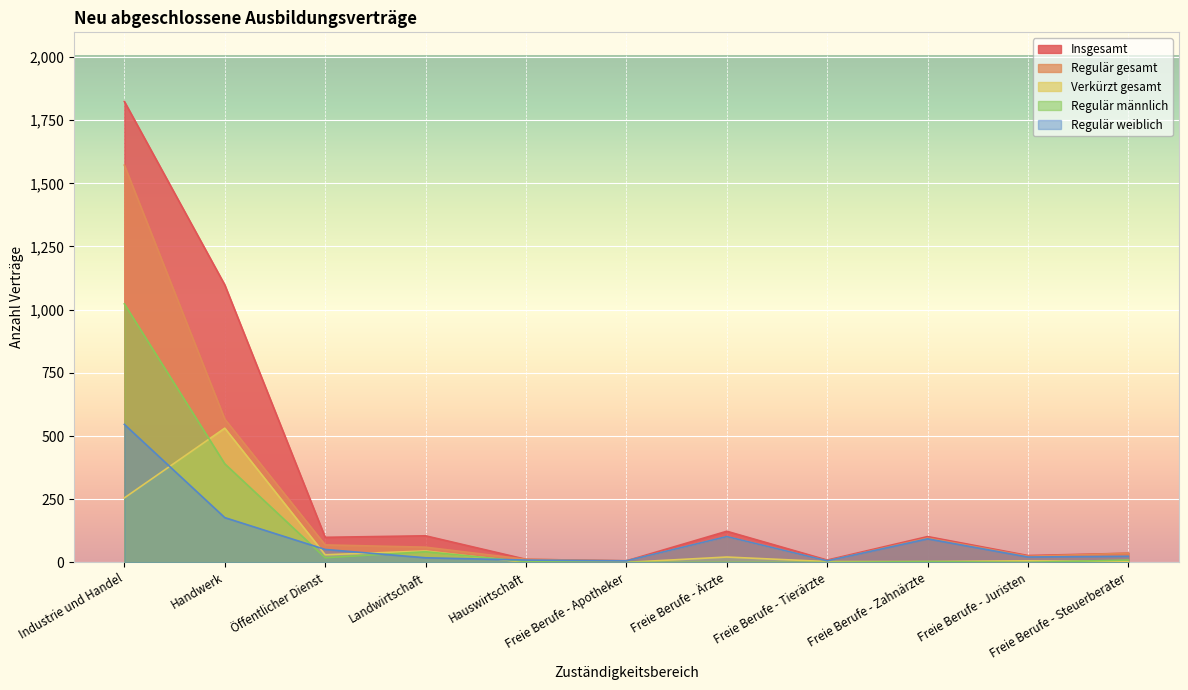

Reading left to right, extract all data points from this chart.

Insgesamt: 1824	1098	99	105	12	6	123	9	102	27	36
Regulär gesamt: 1572	567	69	60	12	6	102	6	96	24	36
Verkürzt gesamt: 255	531	30	45	0	0	21	3	3	6	3
Regulär männlich: 1023	390	18	42	3	0	0	0	3	0	9
Regulär weiblich: 546	177	51	18	9	6	102	6	93	21	24